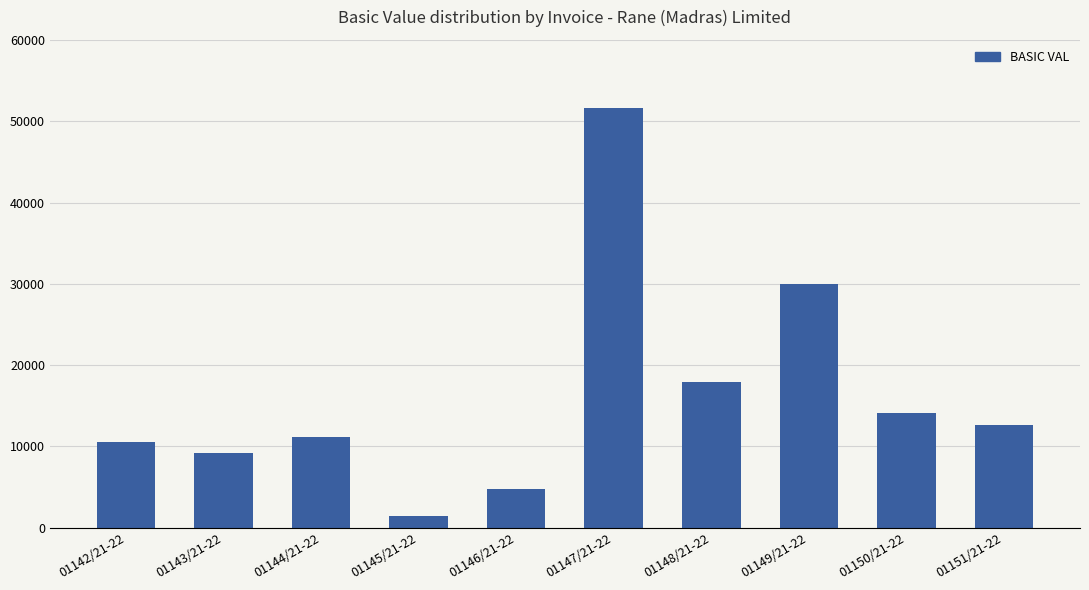

What position from the left is 01149/21-22?

8